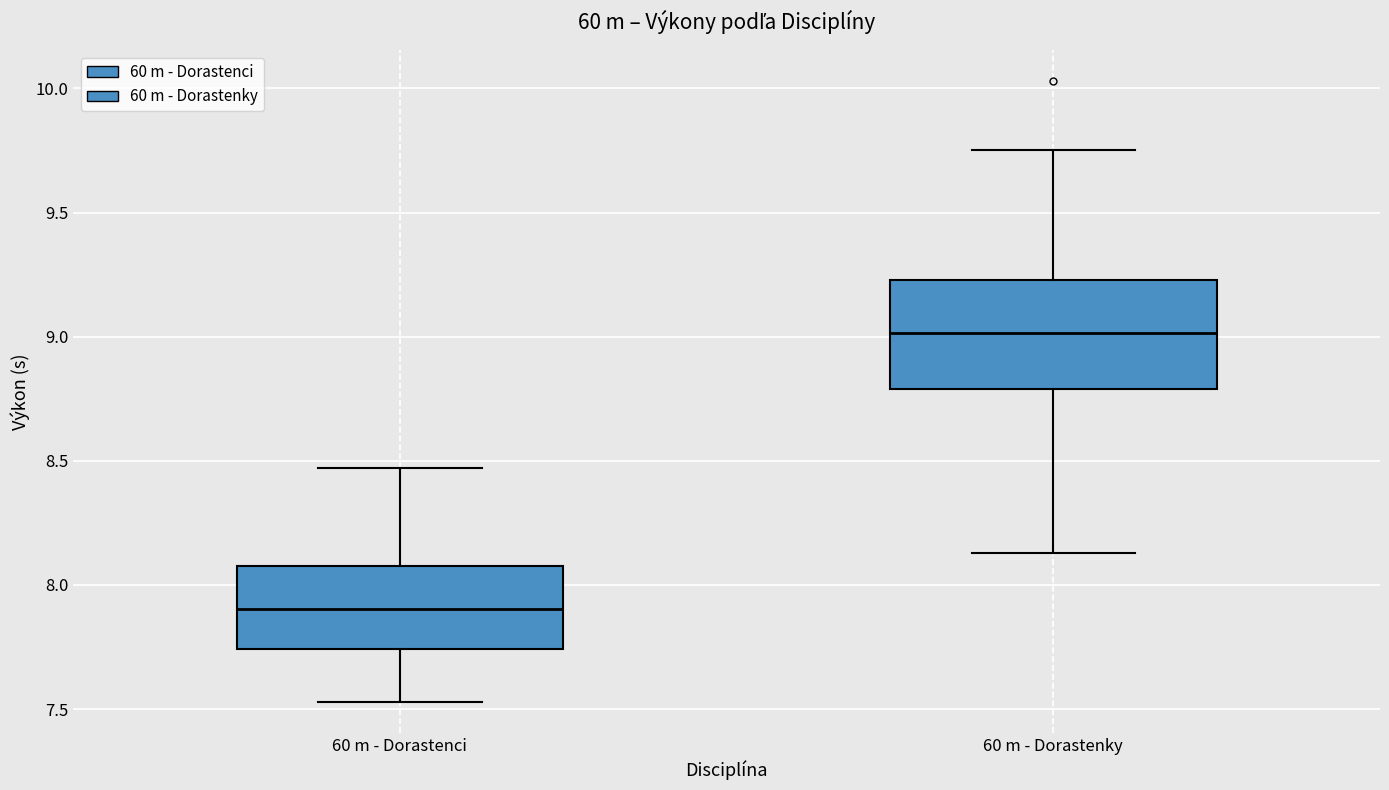

Which box's median line is the lowest?

60 m - Dorastenci